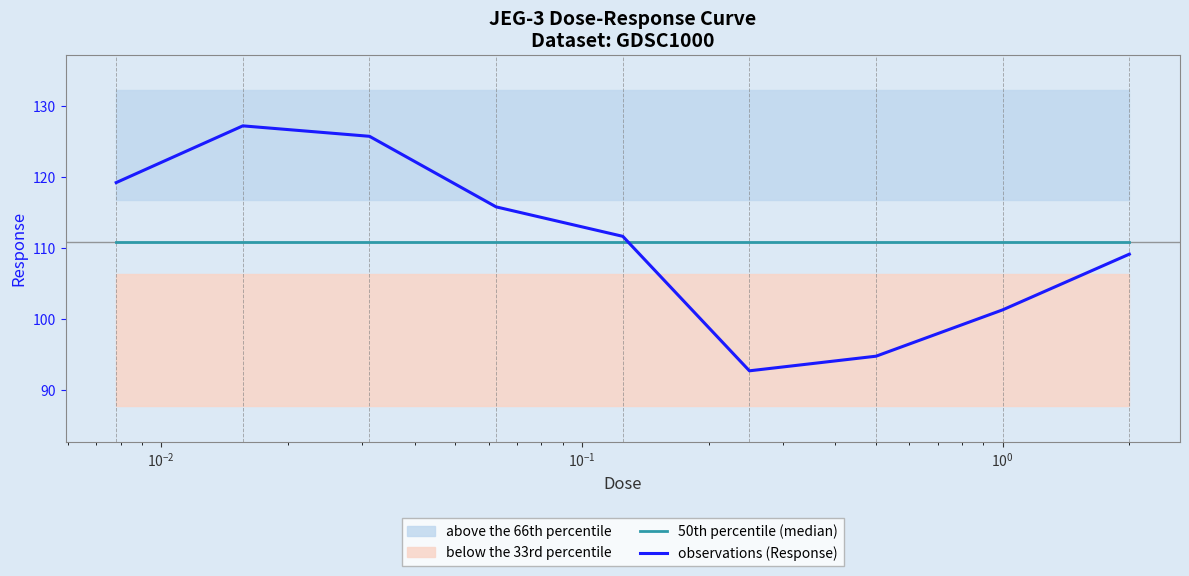

Does the chart display data point markers on the line(s)?

No